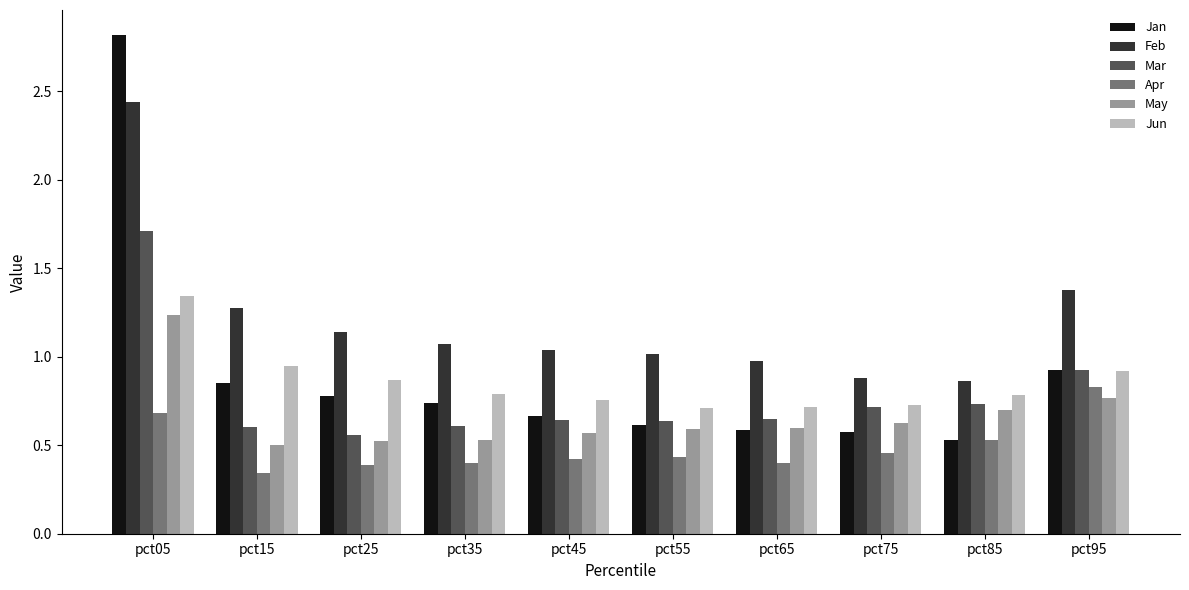

Which series has the largest total across all categories?

Feb